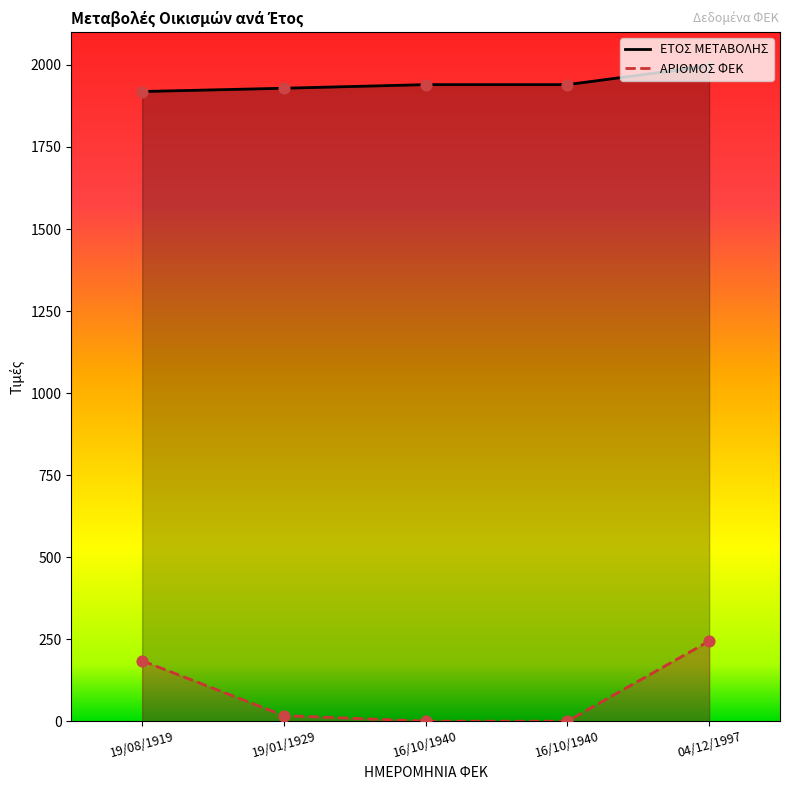

Which series reaches the maximum Y coordinate?

ΕΤΟΣ ΜΕΤΑΒΟΛΗΣ